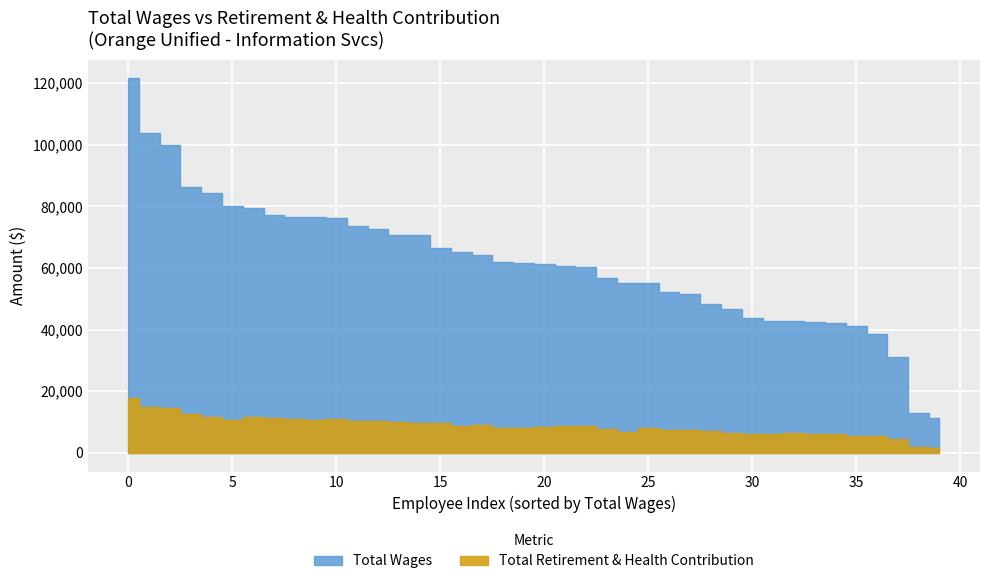

What is the value of the Total Wages point at the 2nd from the left?

103897